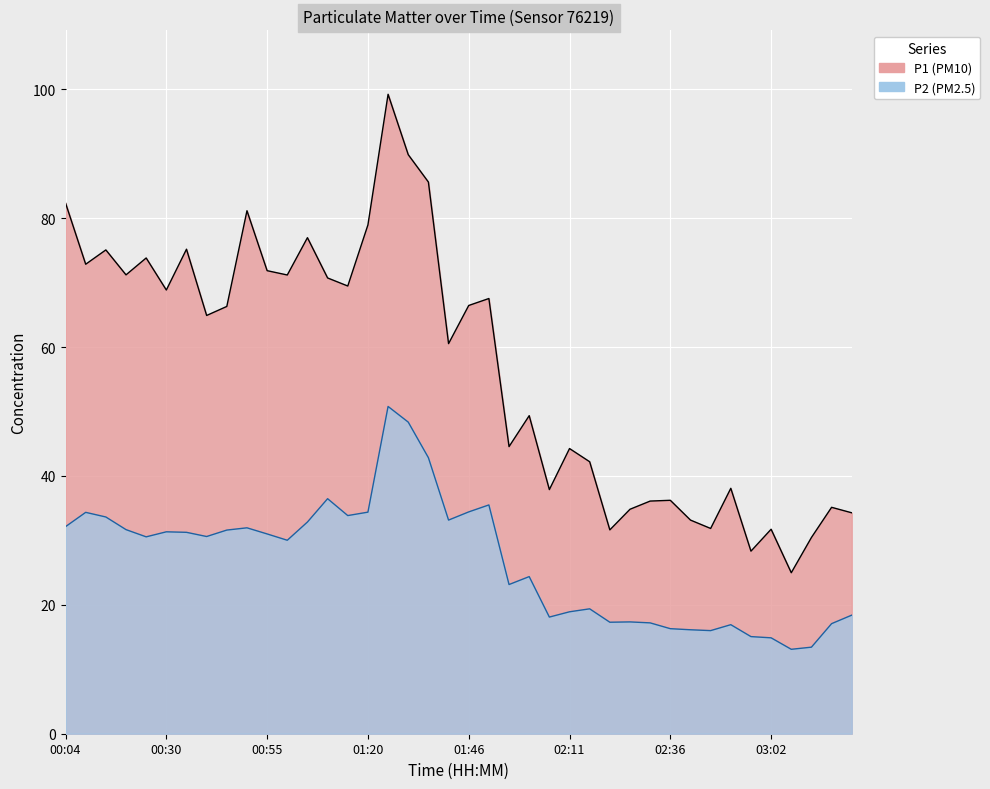

At which category does the chart reach its peak across all series?

01:26